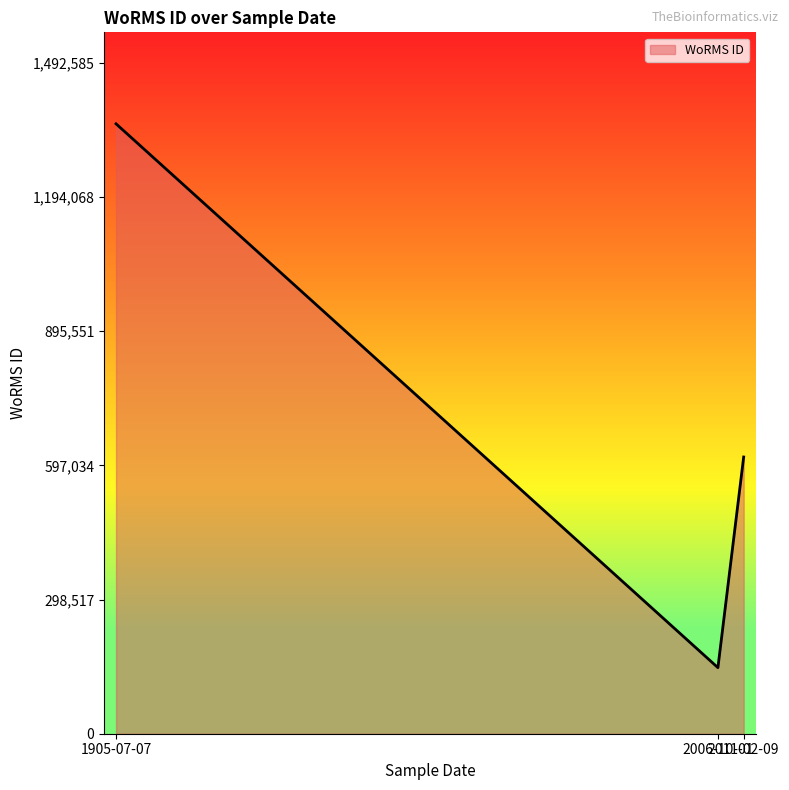

Where does the data first go above 615645?

1905-07-07